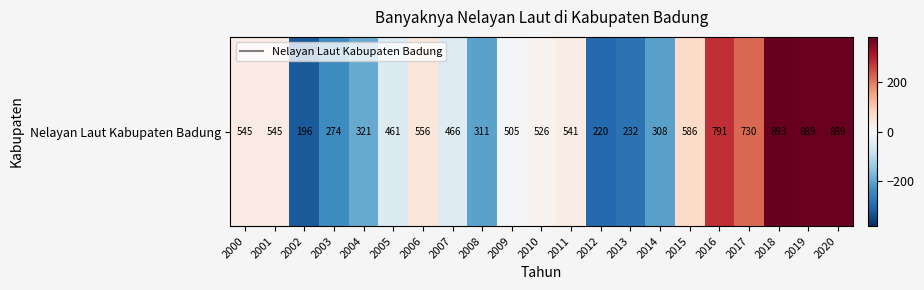

What value does the data have at 2005?

-52.6